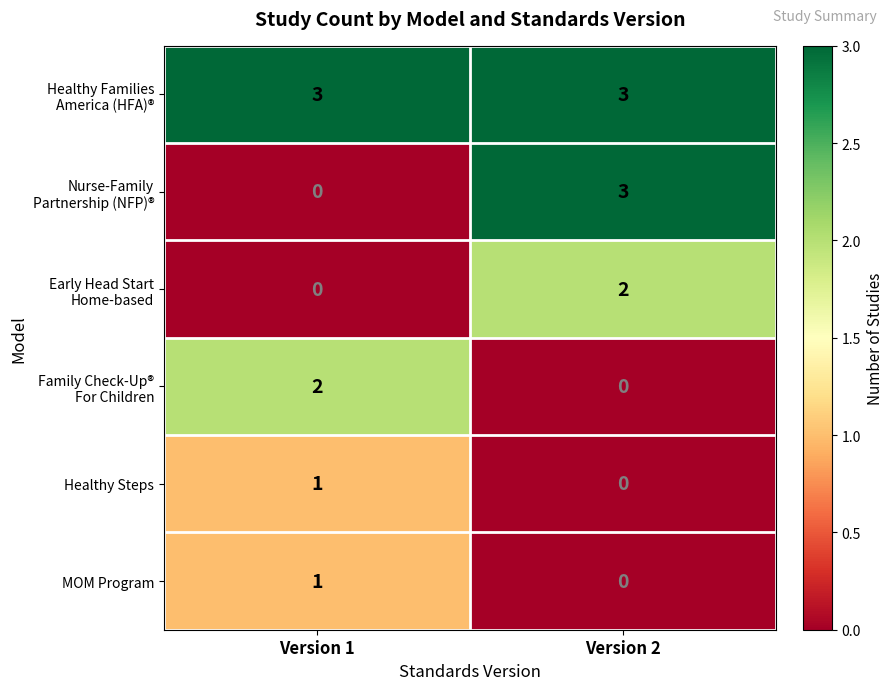

What is the total value across all series at Version 2?

8